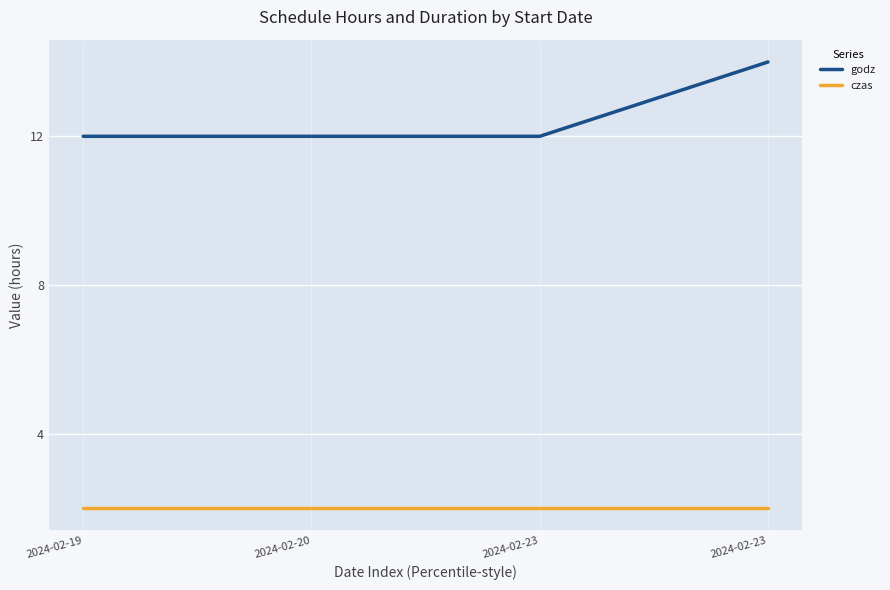

Is this an area chart (filled region under the line)?

No